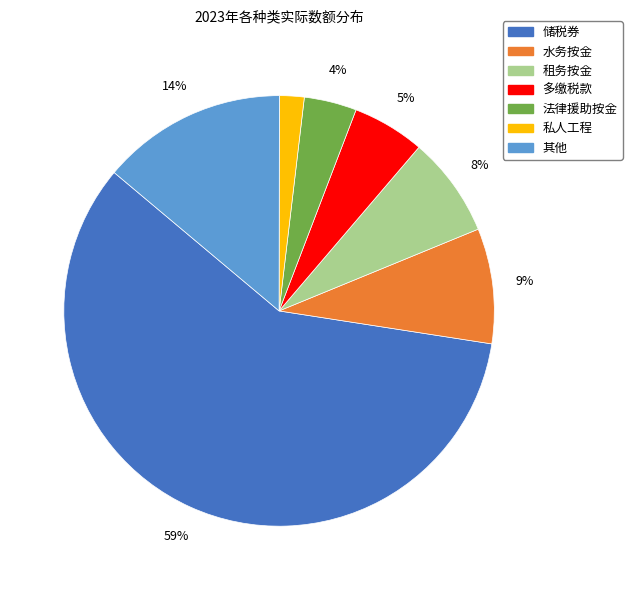

True or false: 其他 accounts for 14% of the total.

True